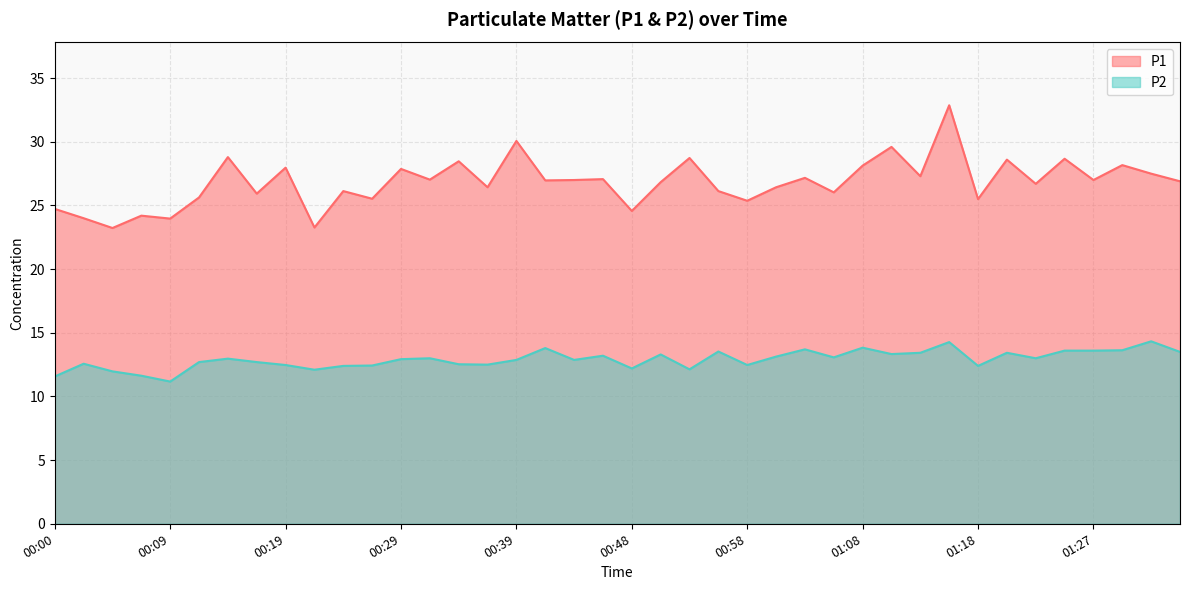

What is the highest value of the P2 series?

14.3